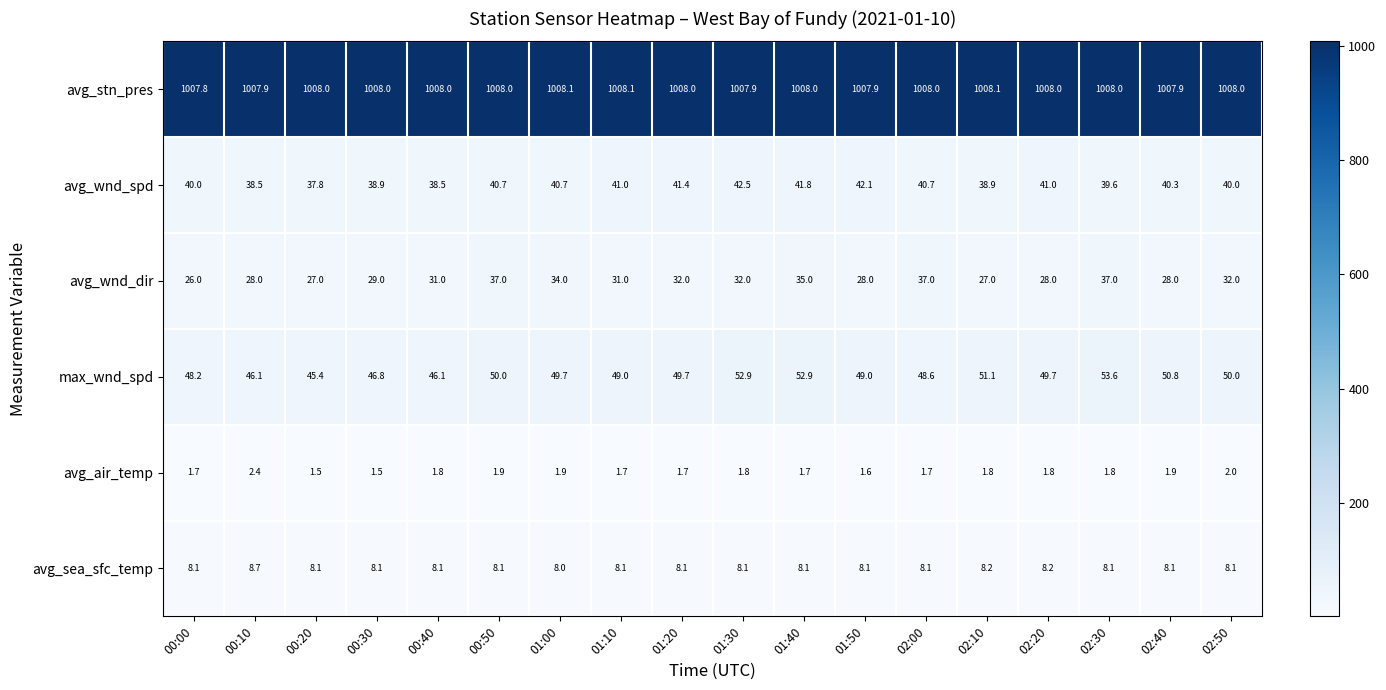

Is it true that avg_air_temp equals 1.7 at 00:00?

True